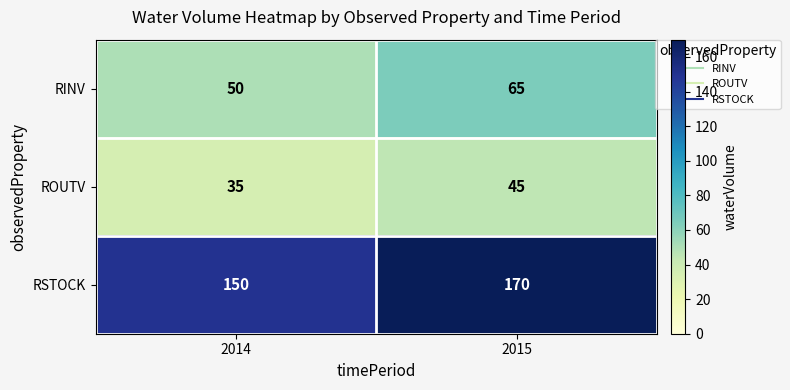

What is the spread (max minus min) of values at 2014?

115